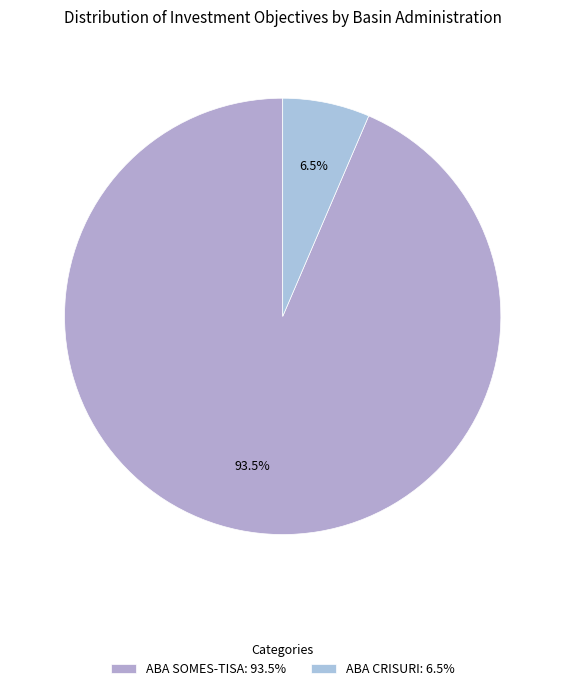

Which has a higher value, ABA SOMES-TISA or ABA CRISURI?

ABA SOMES-TISA